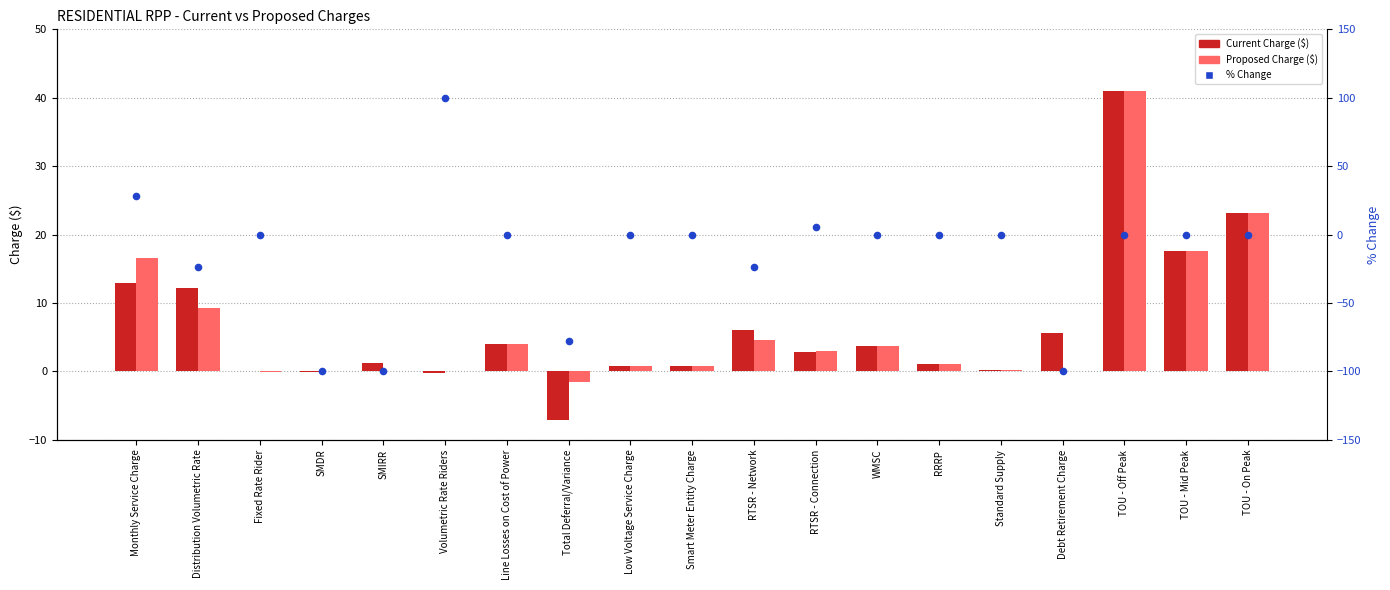

Is the value of % Change at Monthly Service Charge greater than the value of Proposed Charge ($) at WMSC?

Yes